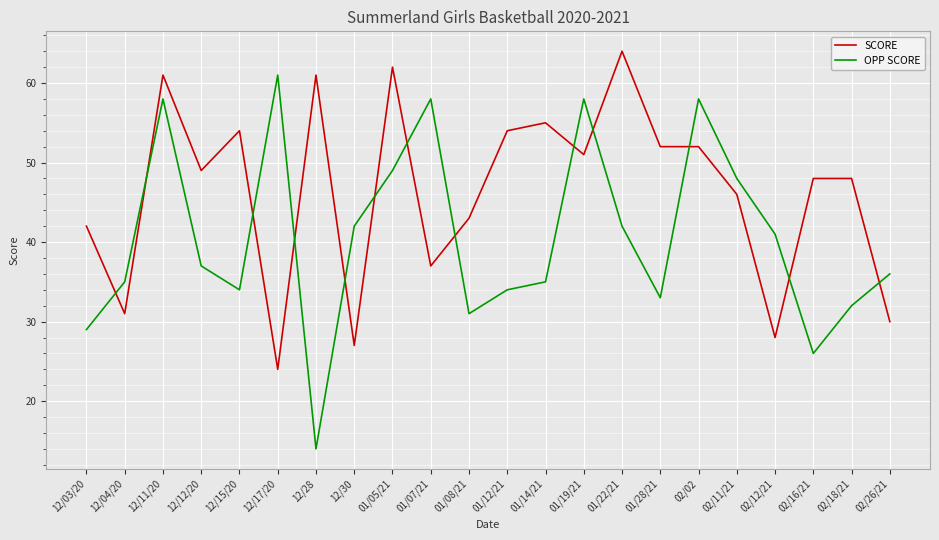

Reading left to right, extract all data points from this chart.

SCORE: 42	31	61	49	54	24	61	27	62	37	43	54	55	51	64	52	52	46	28	48	48	30
OPP SCORE: 29	35	58	37	34	61	14	42	49	58	31	34	35	58	42	33	58	48	41	26	32	36